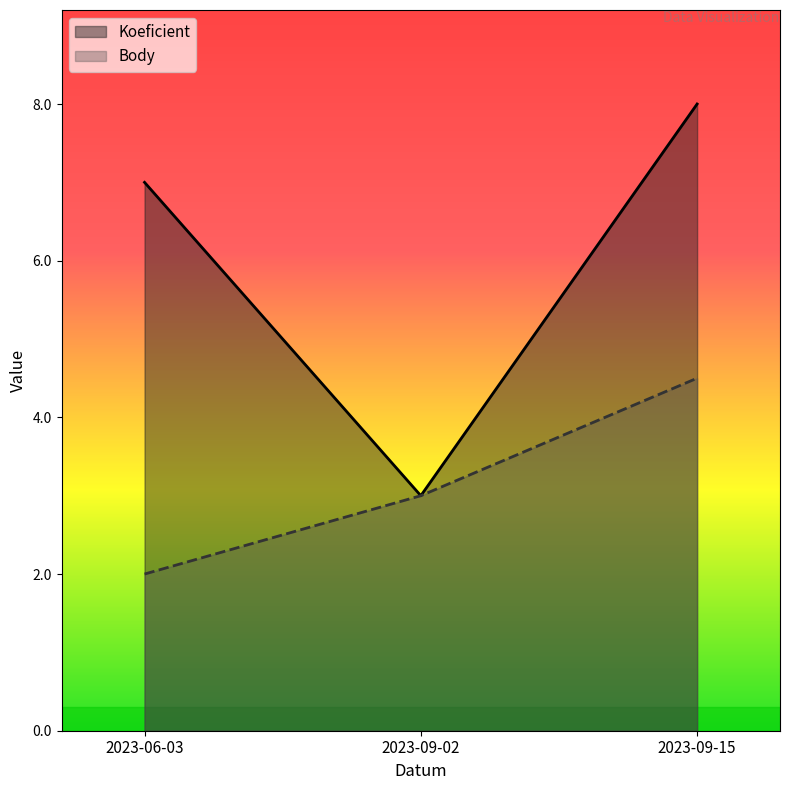

Rank the series by their average value, from highest to lowest.

Koeficient, Body